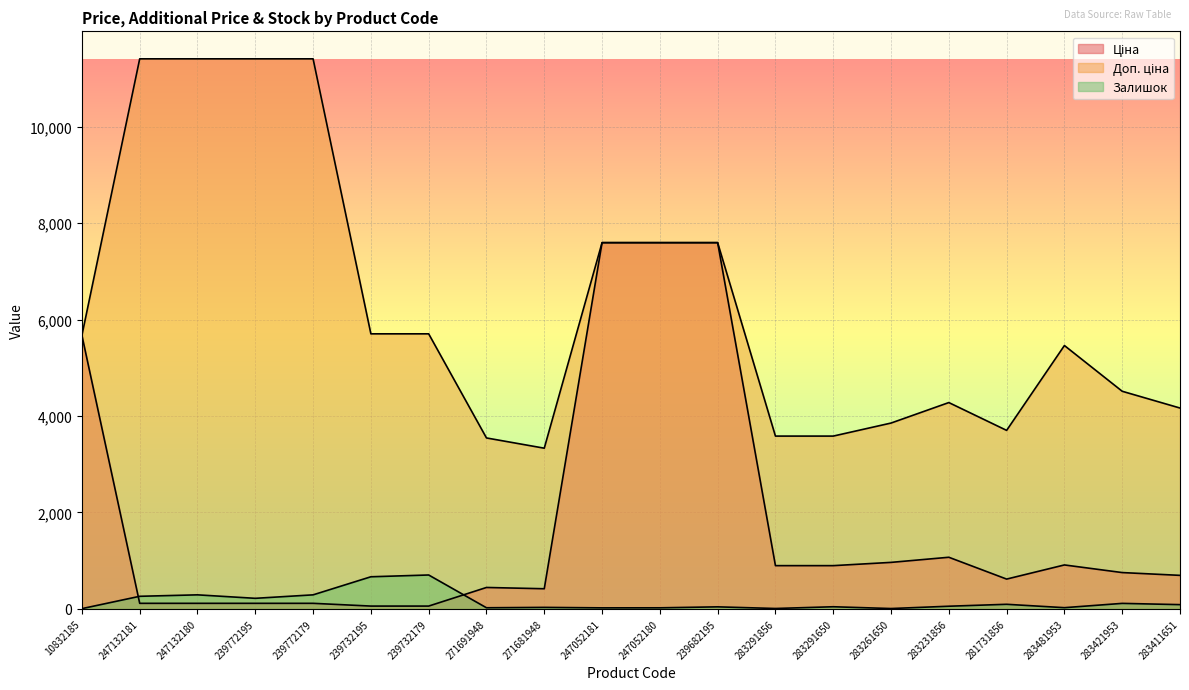

What is the difference between the highest and lowest values at 239682195?

7555.5